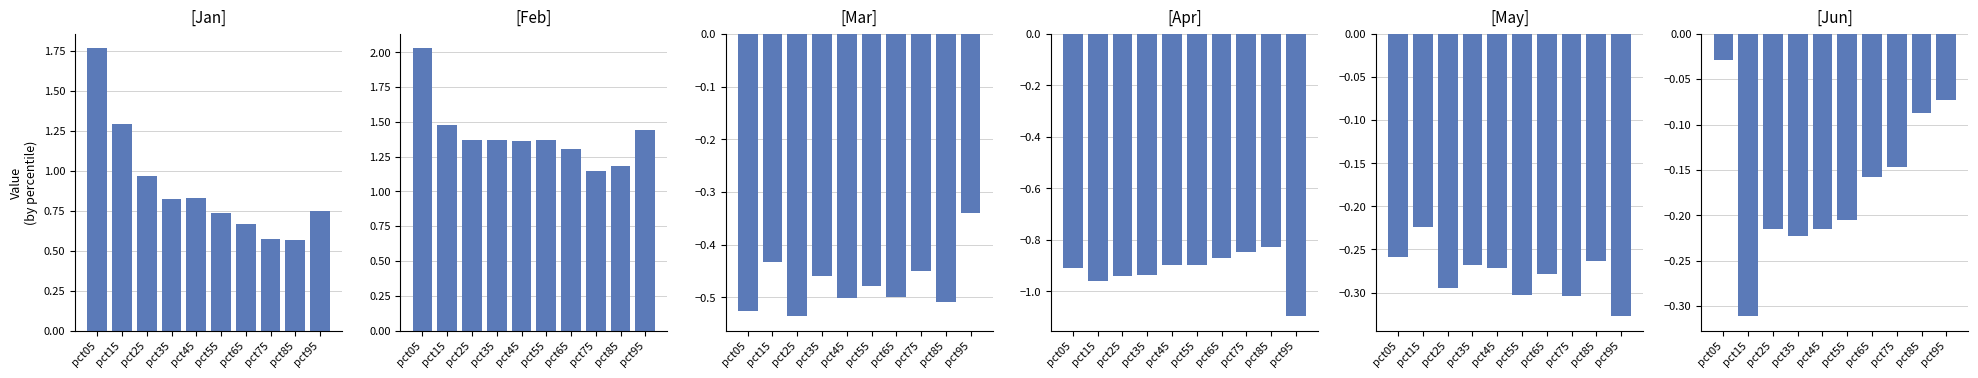

What is the sum of the Mar values at pct05 and pct65?

-1.0